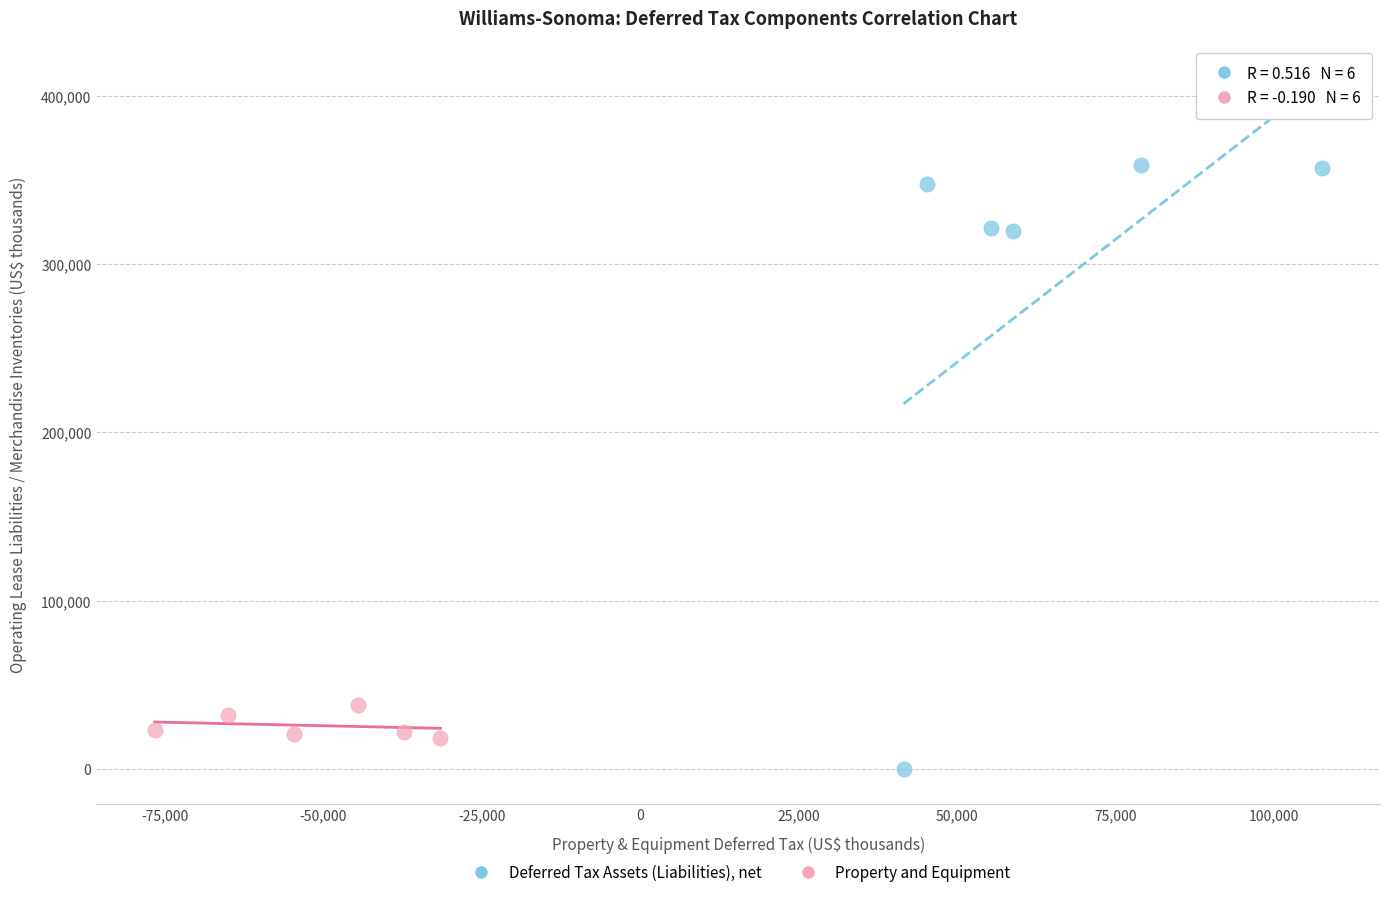

Which series has the largest Y range (max minus min)?

Deferred Tax Assets (Liabilities), net